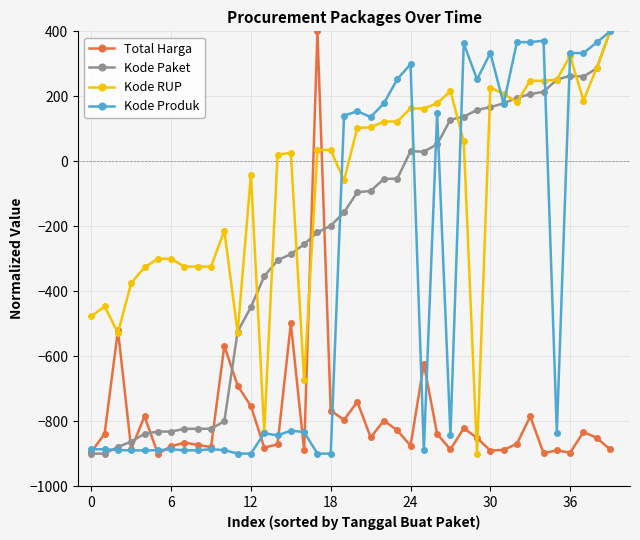

What is the maximum value for Total Harga?

400.0